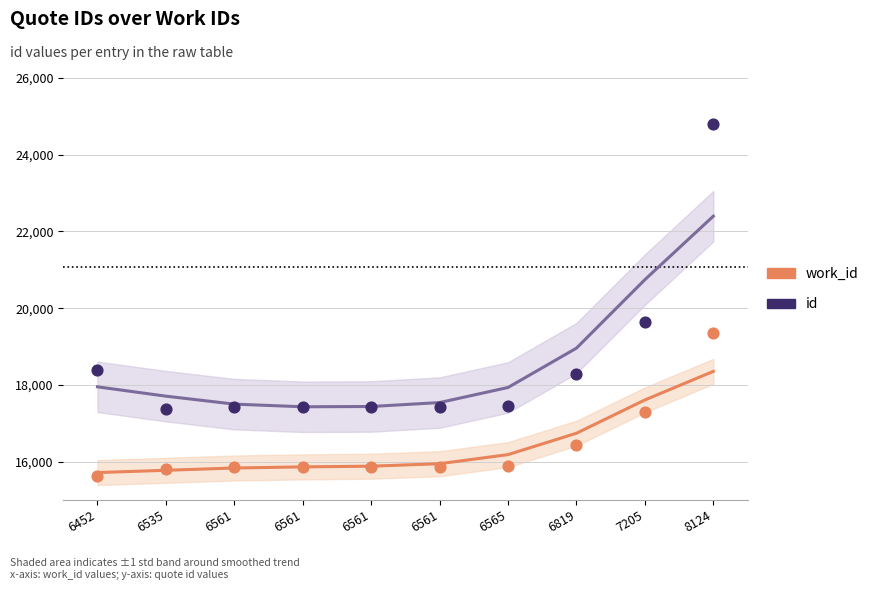

Is the value of work_id at 6561 greater than the value of work_id (scaled) at 6452?

Yes